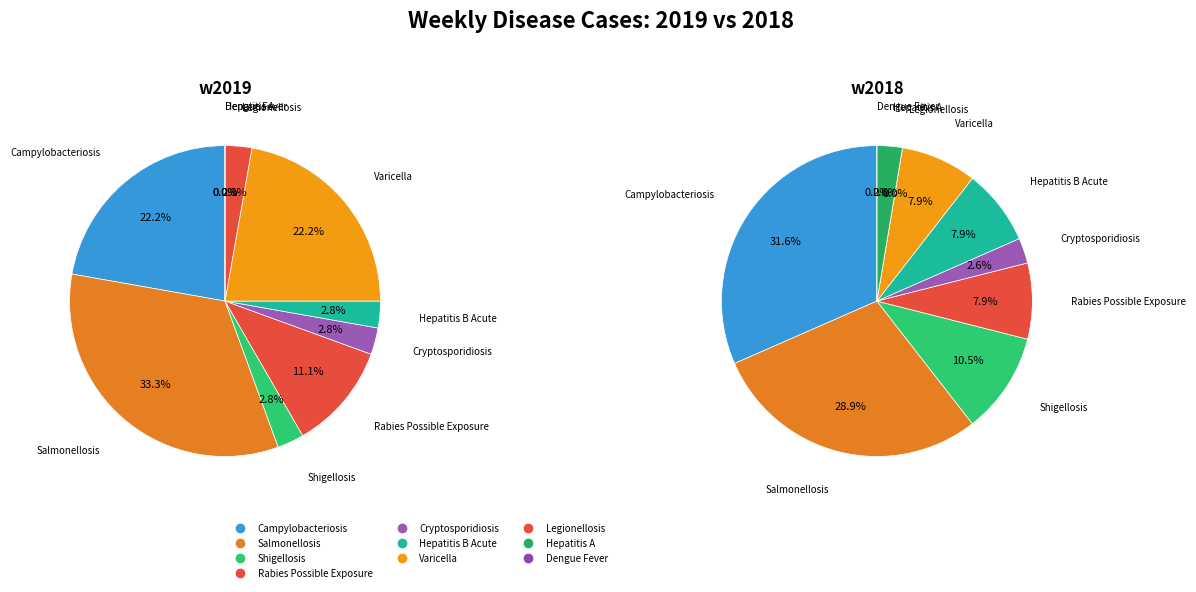

Rank the series by their maximum value, from lowest to highest.

w2019, w2018